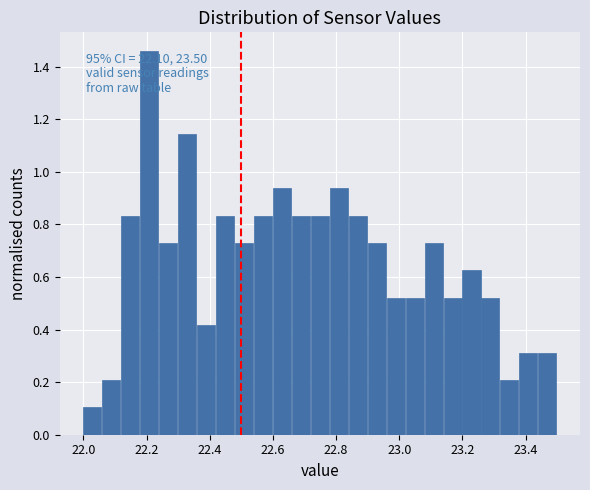

Read against the x-axis, roughly where is the centre of the tallest bar?

22.20